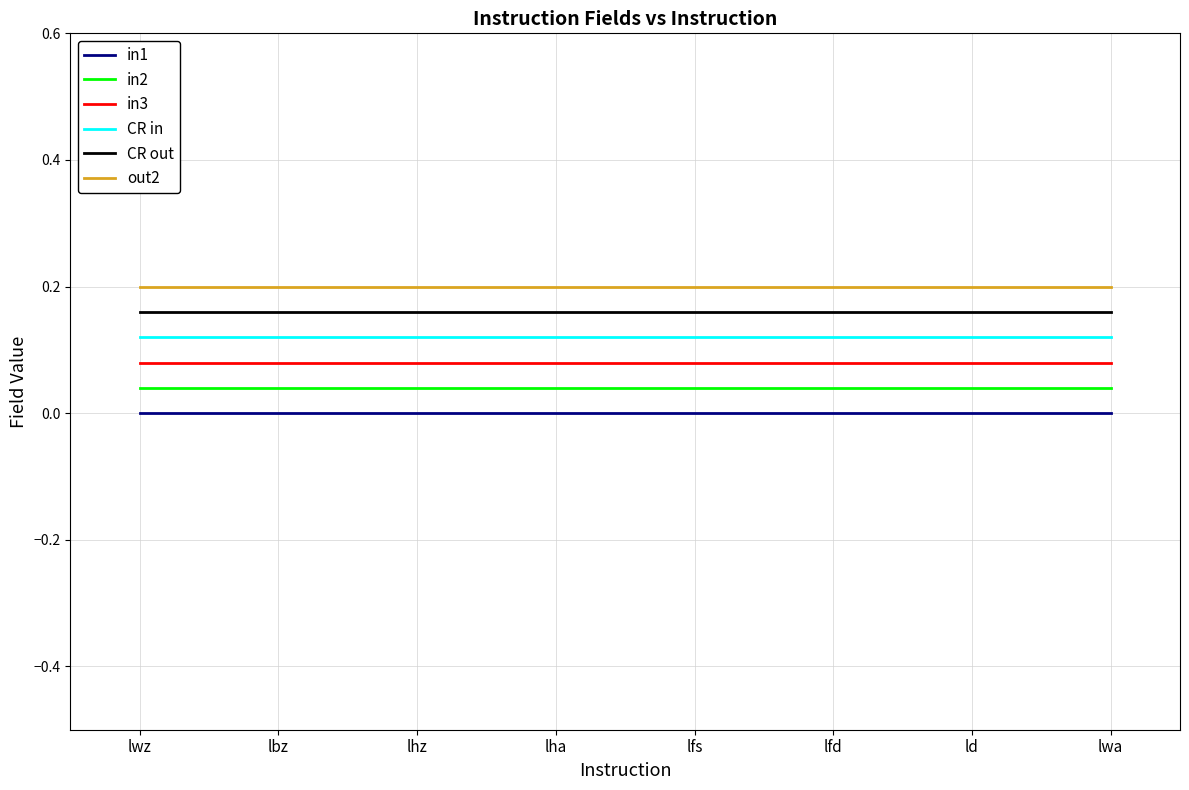

Is it true that out2 equals 0.1 at ld?

False